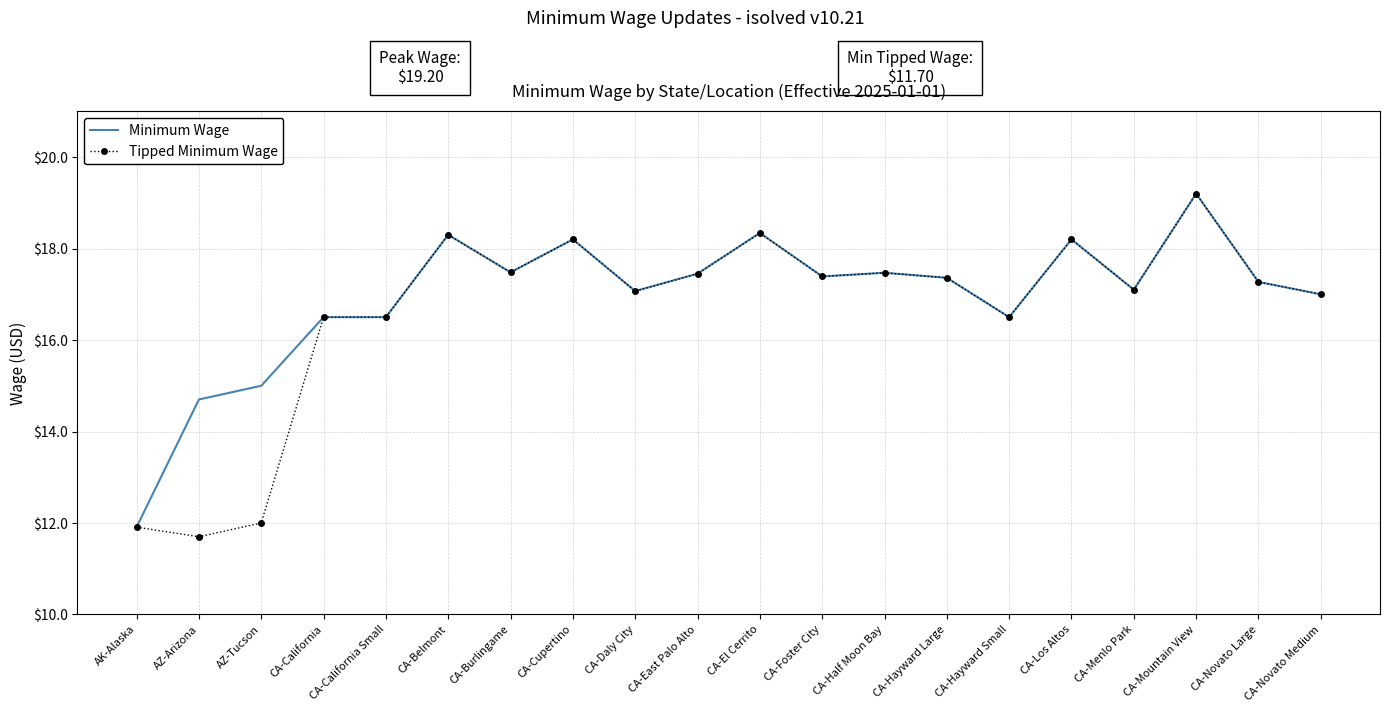

What value does the Tipped Minimum Wage series have at CA-Mountain View?

19.2